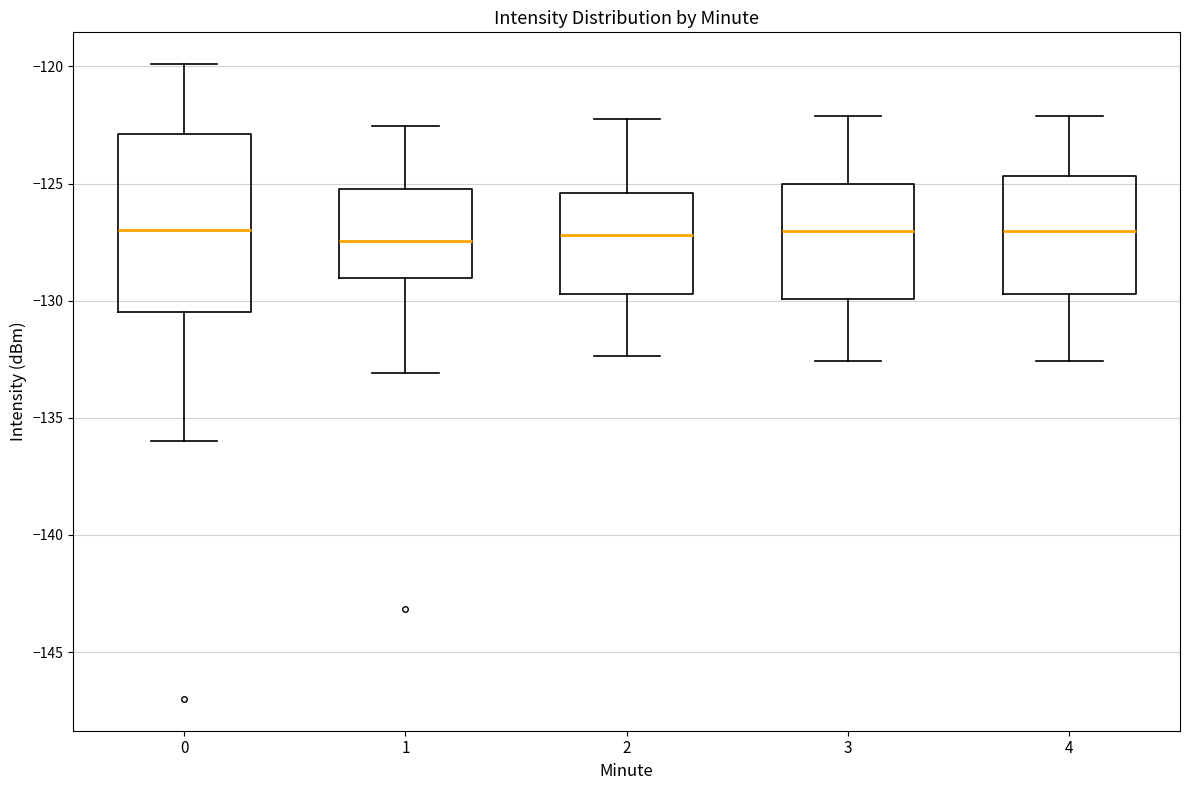

Reading left to right, transcribe this box plot: for each box, give where its median line is, the range the box spans, and where its two whiskers end, as read against the y-axis. The values are not printed on the chart, so give them approximately, as read against the axis.

0: median -127.0, box -130.5 to -123.0, whiskers -136.0 to -120.0
1: median -127.5, box -129.0 to -125.0, whiskers -133.0 to -122.5
2: median -127.0, box -129.5 to -125.5, whiskers -132.5 to -122.0
3: median -127.0, box -130.0 to -125.0, whiskers -132.5 to -122.0
4: median -127.0, box -129.5 to -124.5, whiskers -132.5 to -122.0